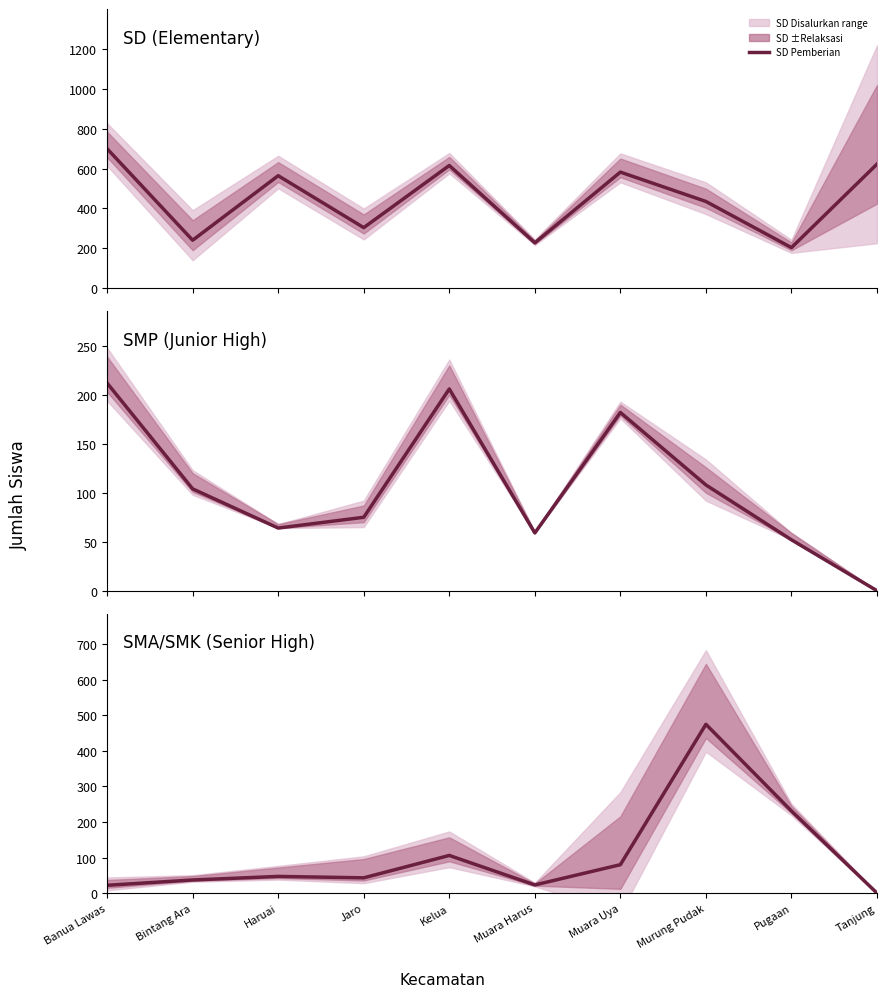

Which series has the widest spread of values?

SD Pemberian